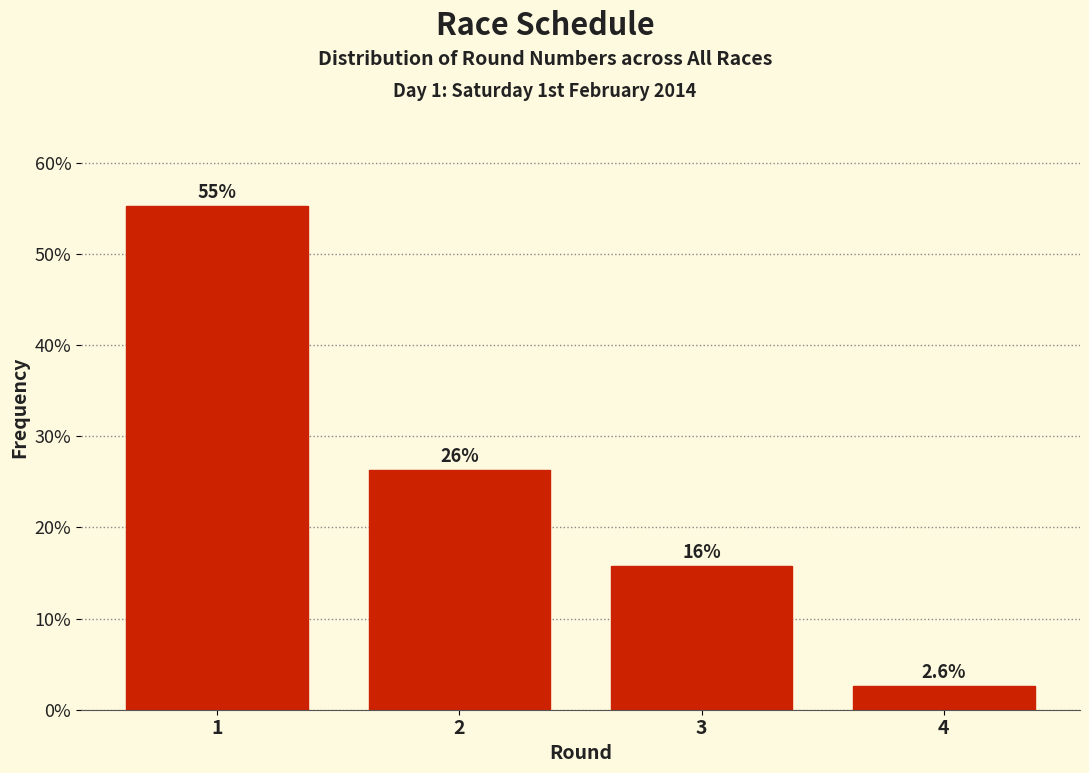

Reading right to left, what are all the values shown in this chart?

2.6	15.8	26.3	55.3